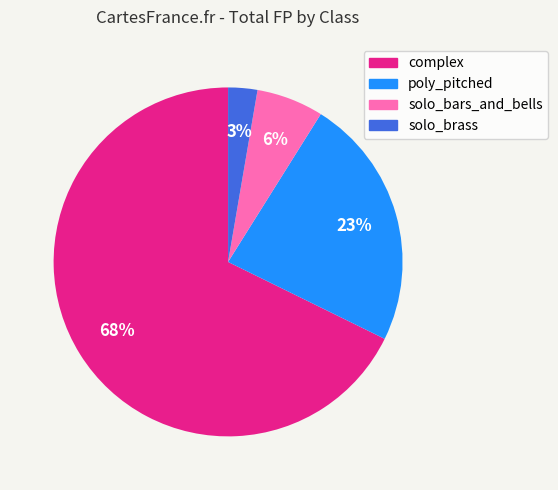

True or false: complex accounts for 68% of the total.

True